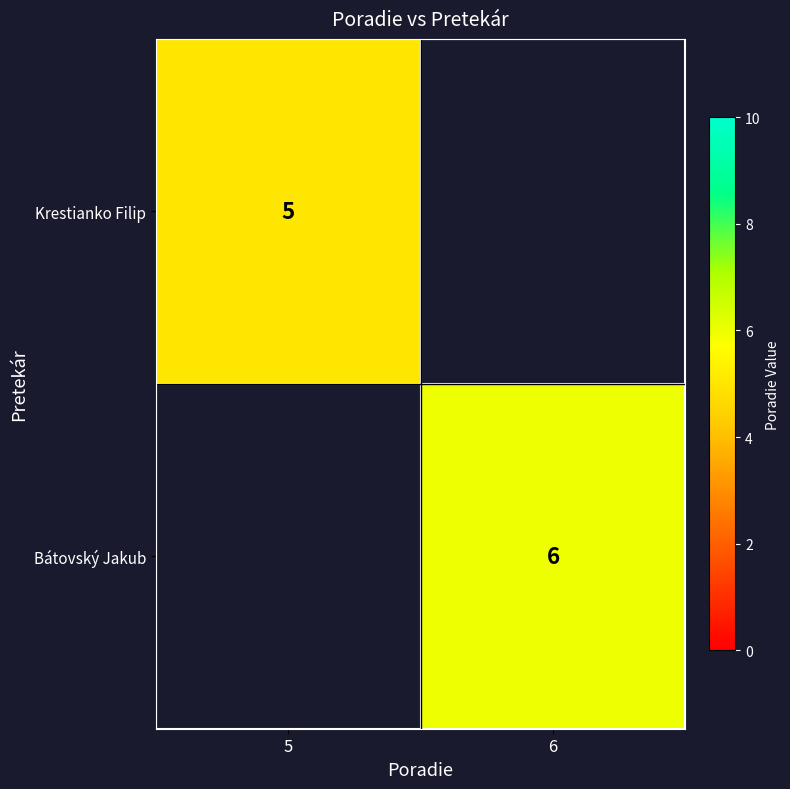

Is the value of Krestianko Filip at 5 greater than the value of Bátovský Jakub at 6?

No